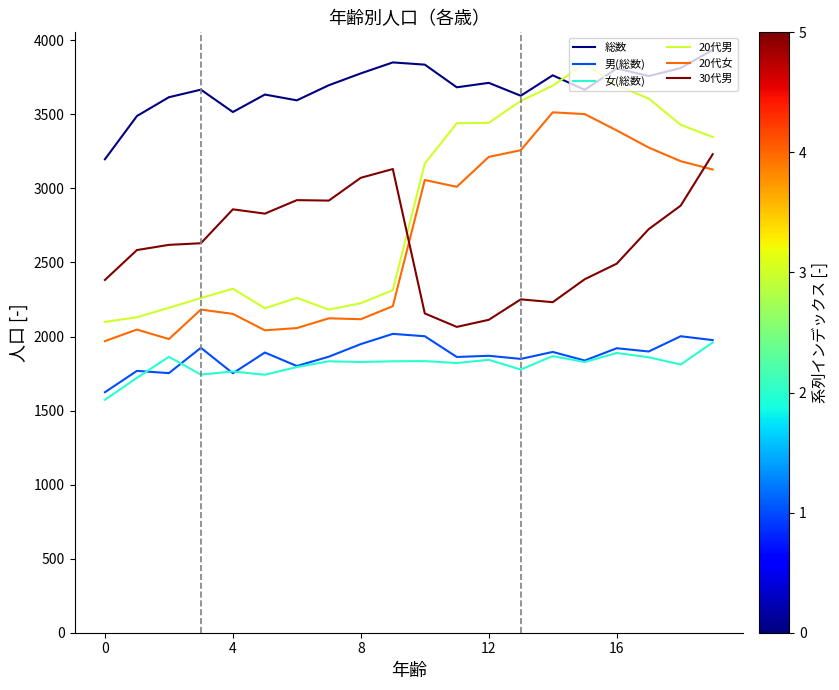

True or false: 30代男 and 女(総数) cross at least once.

False